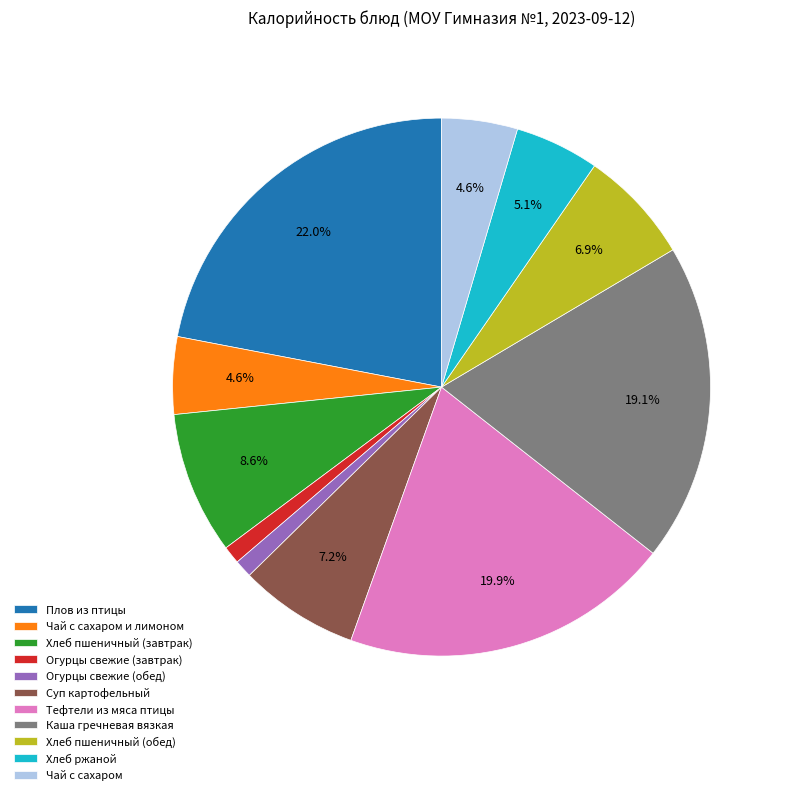

Which category has the biggest portion of the pie?

Плов из птицы